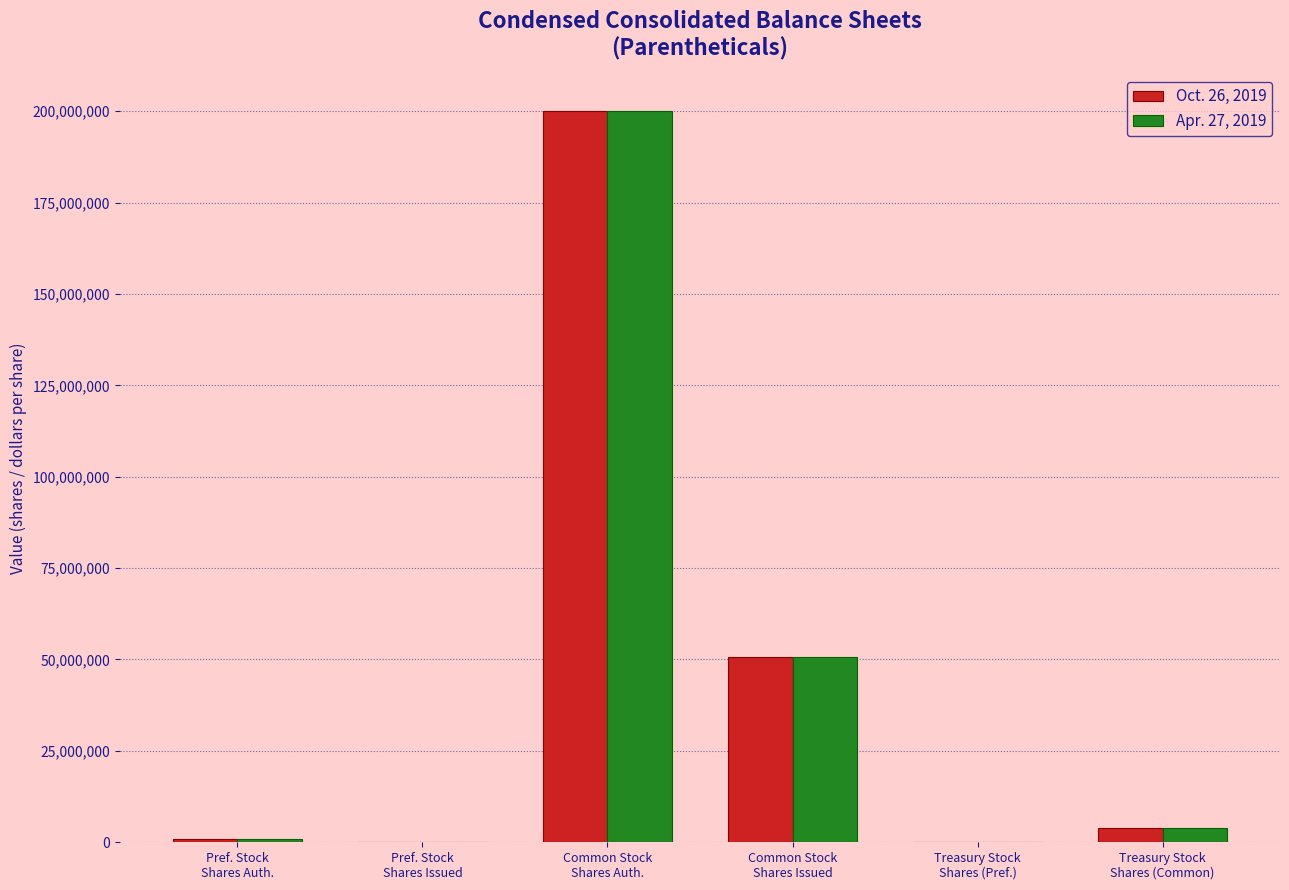

Reading right to left, extract all data points from this chart.

Oct. 26, 2019: 4032544	150000	50701984	200000000	150000	1000000
Apr. 27, 2019: 4032544	150000	50678084	200000000	150000	1000000